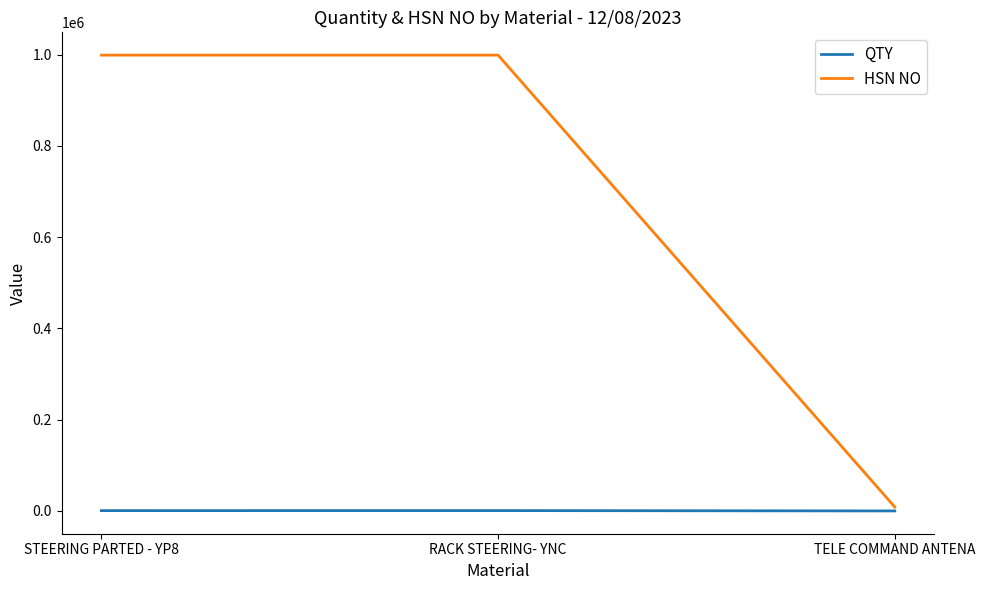

What are all the series names shown in the legend?

QTY, HSN NO